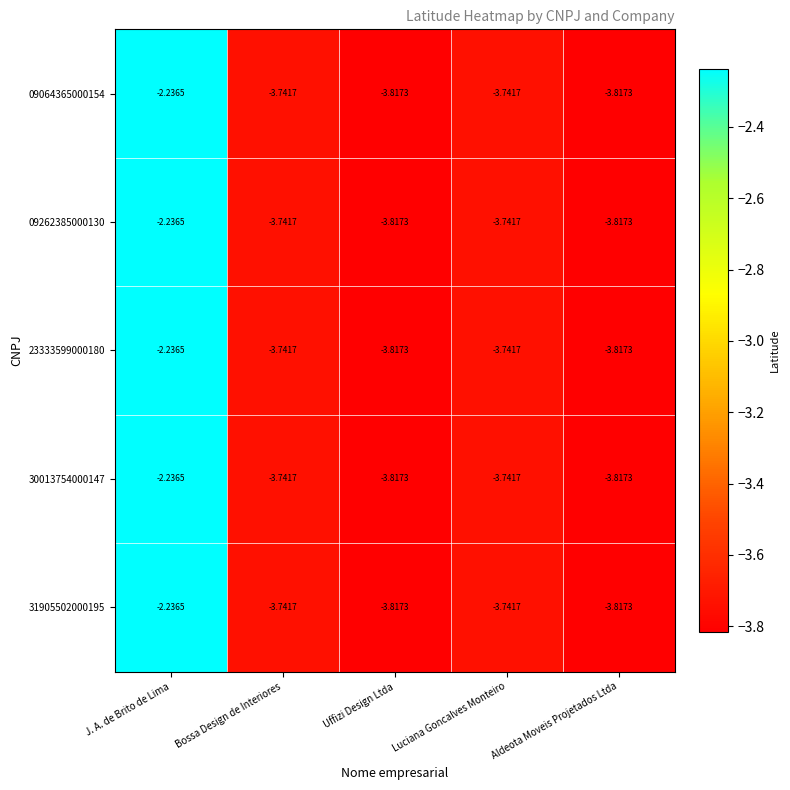

Where does the 31905502000195 series first go above -3?

J. A. de Brito de Lima